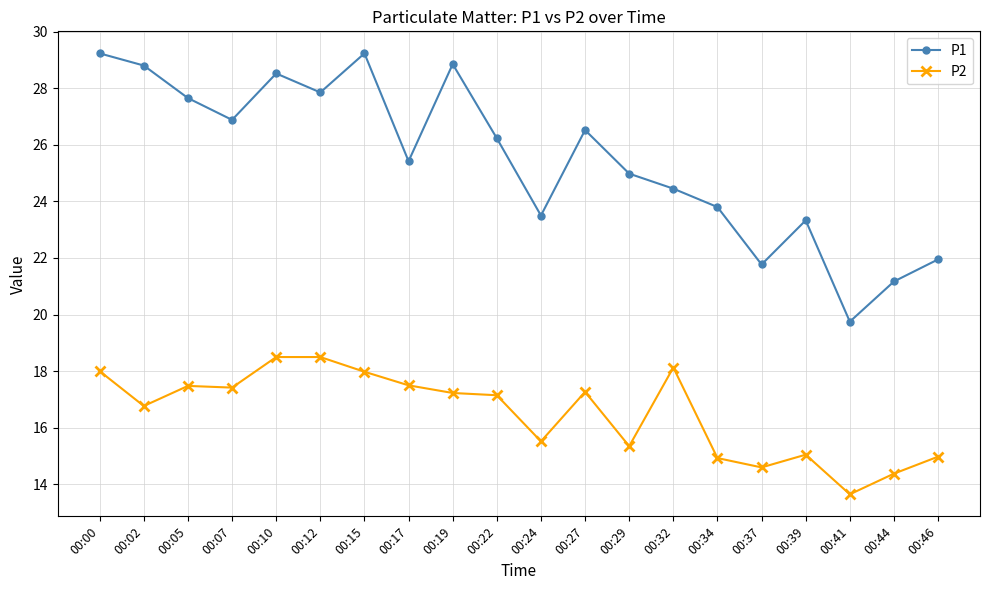

How many series are shown in this chart?

2